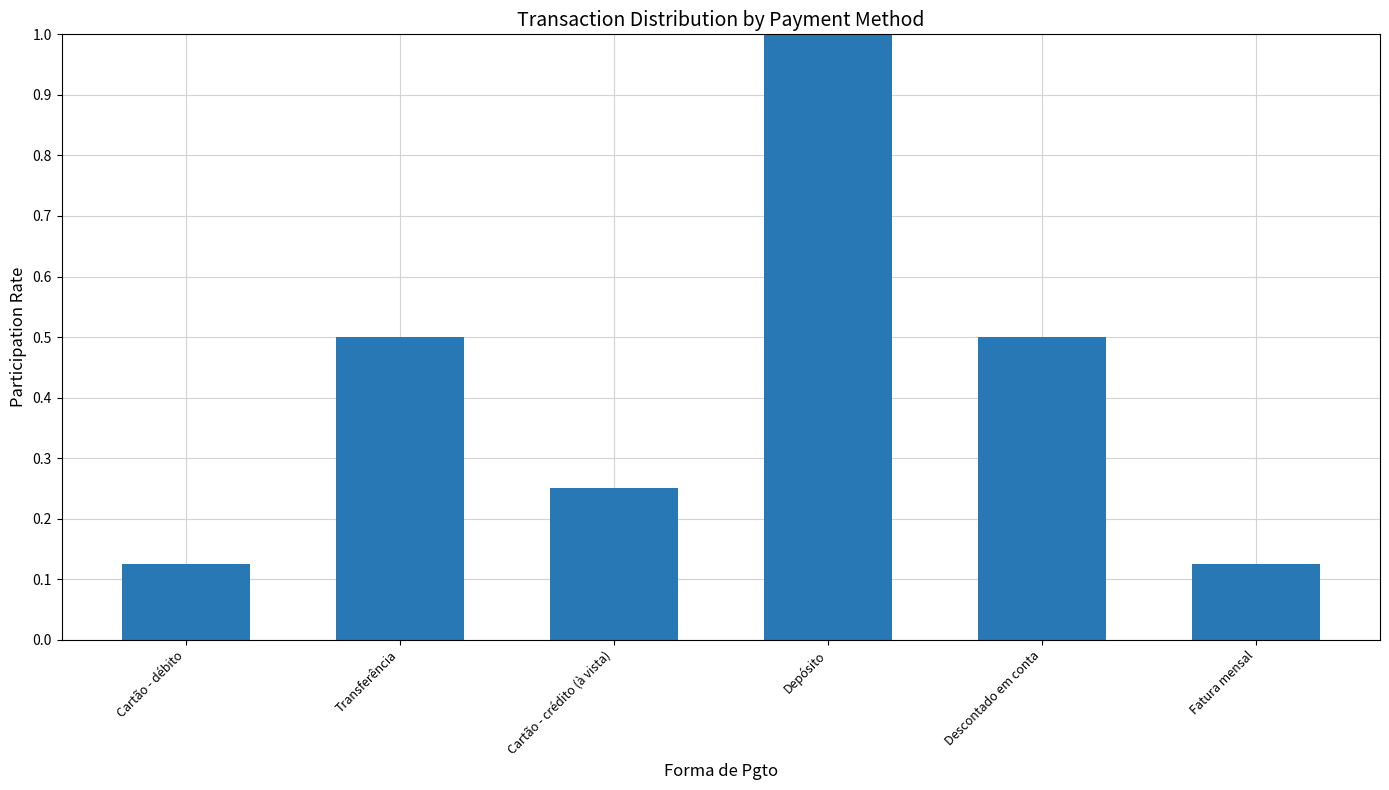

What is the approximate value at Transferência?

0.5